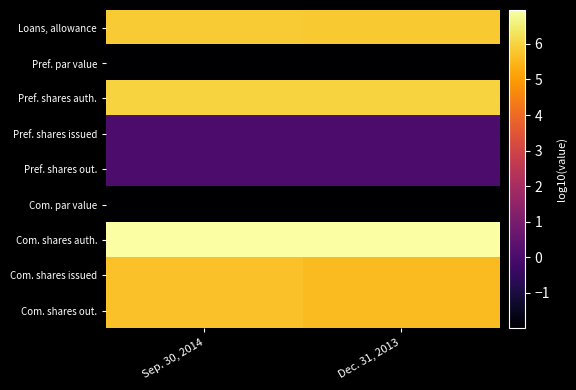

How many categories are shown in the chart?

2